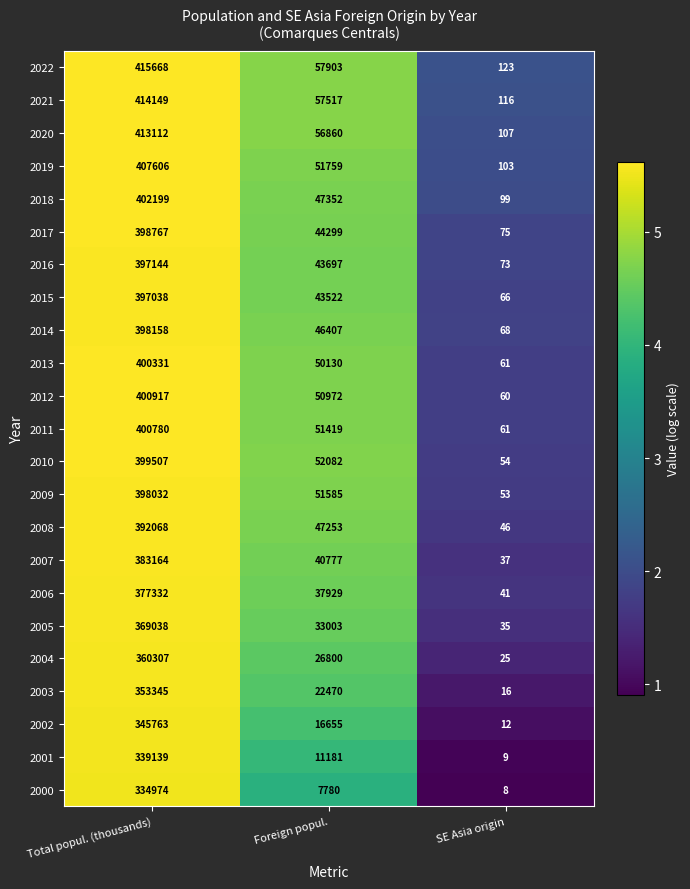

Which series has the largest range (max minus min)?

2022